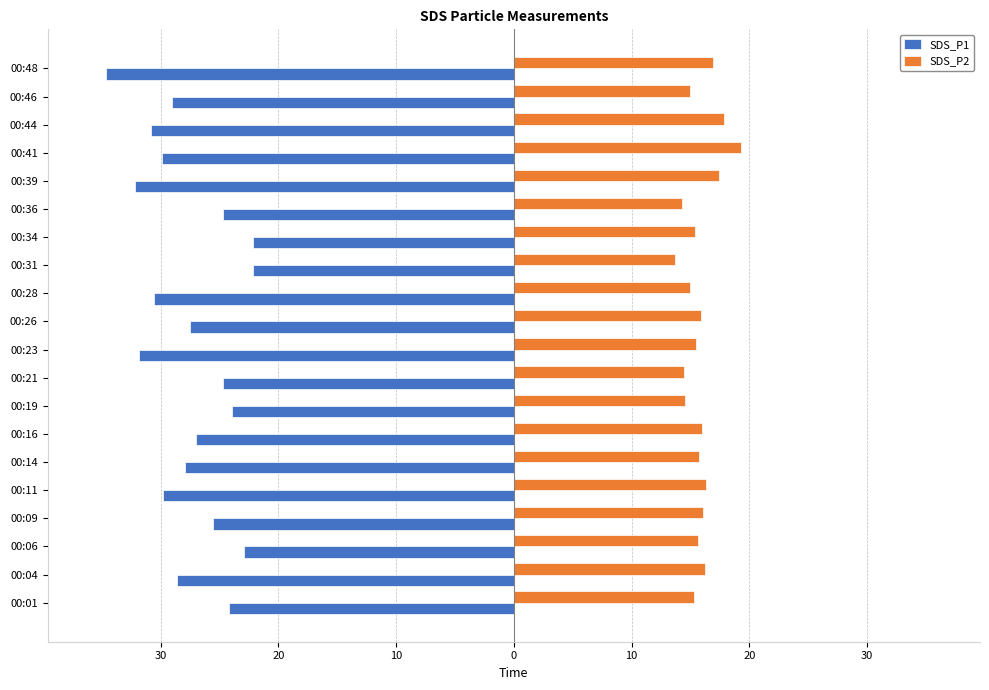

What are all the series names shown in the legend?

SDS_P1, SDS_P2